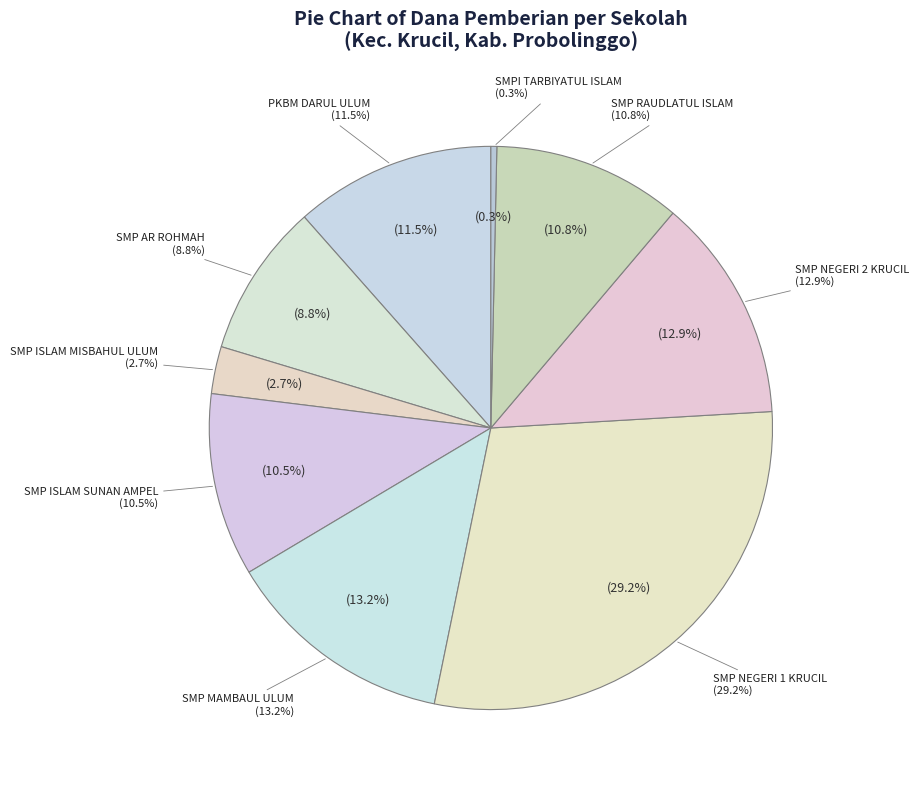

To the nearest percent, what percentage of the pie is SMP MAMBAUL ULUM?

13%